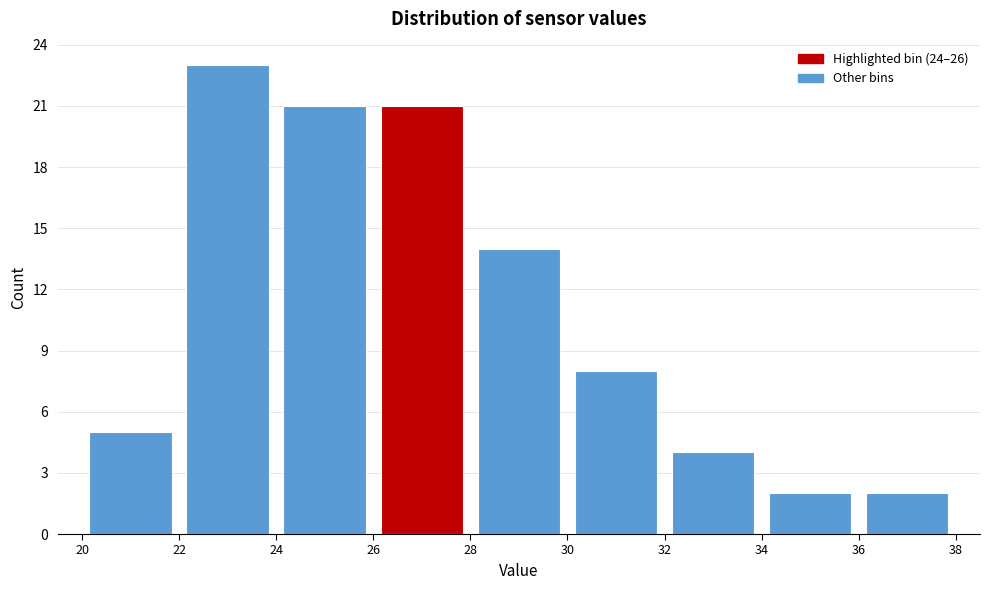

Over which range of the x-axis is the bar tallest?

22 to 24